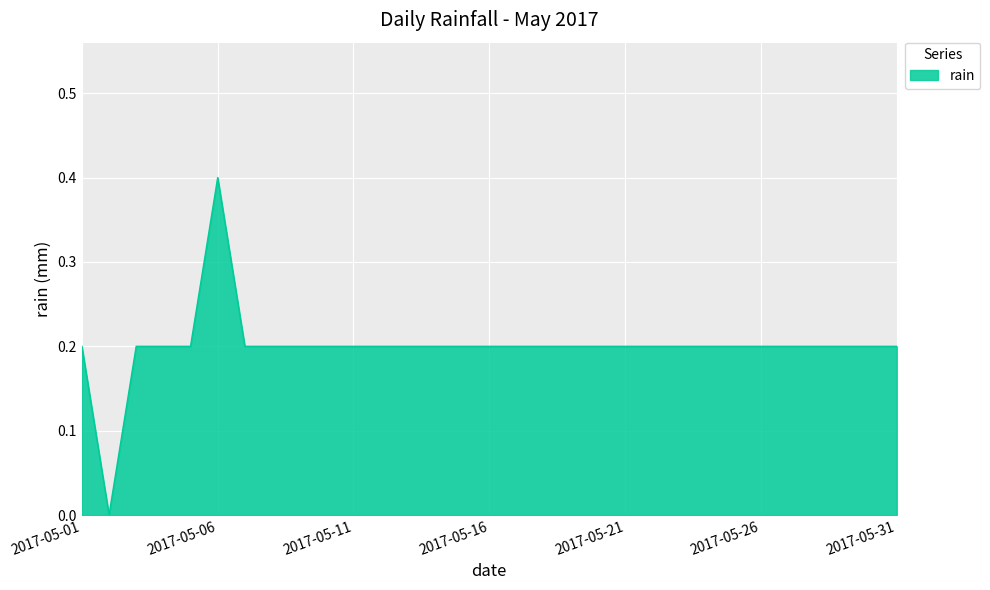

Does the chart have visible grid lines?

Yes